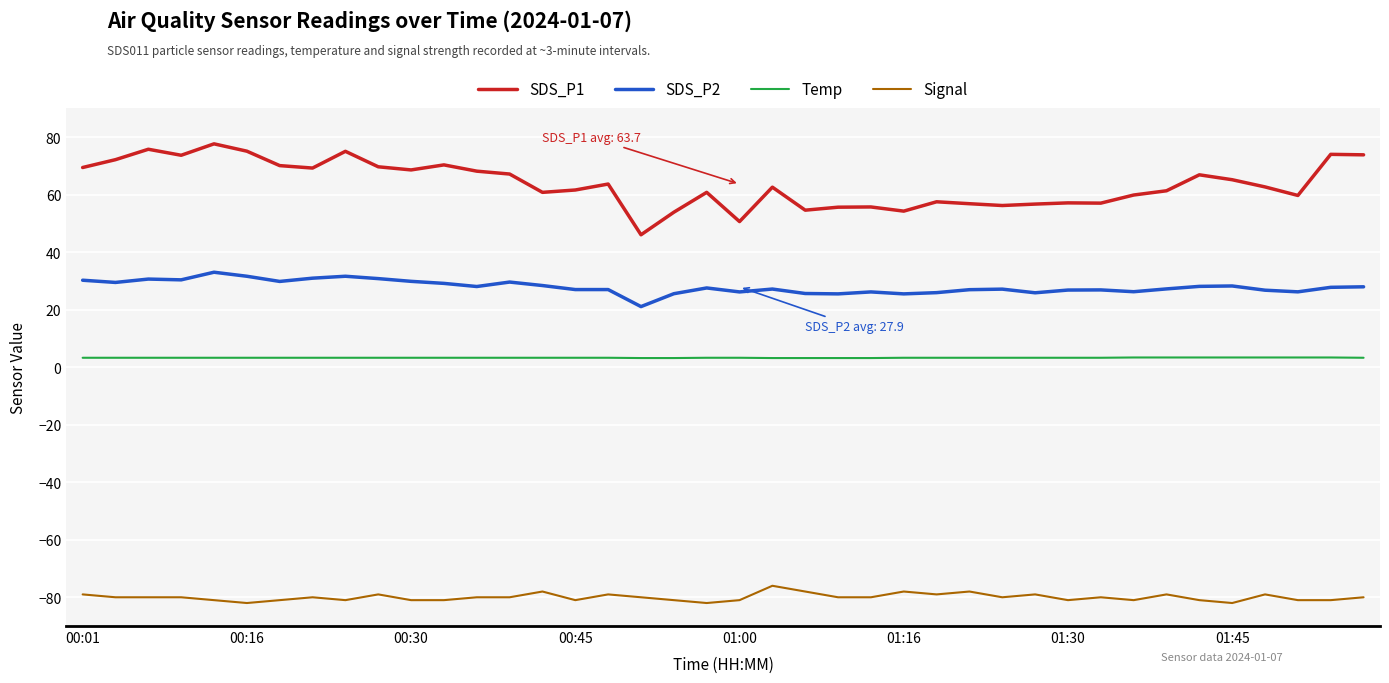

True or false: SDS_P2 and SDS_P1 cross at least once.

False